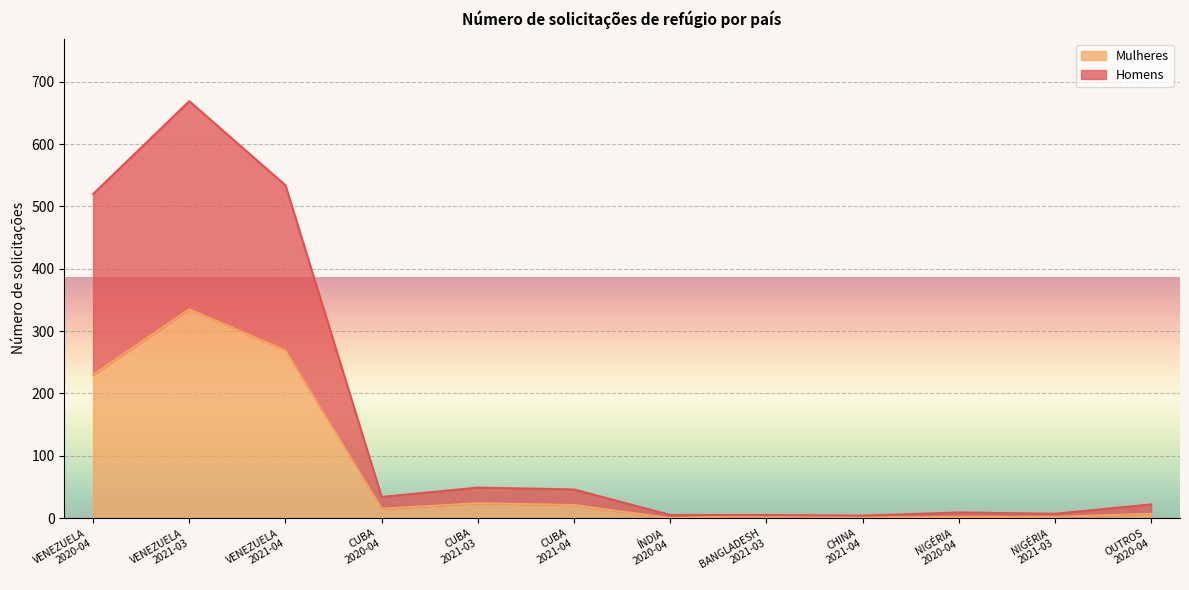

True or false: Mulheres and Homens cross at least once.

False